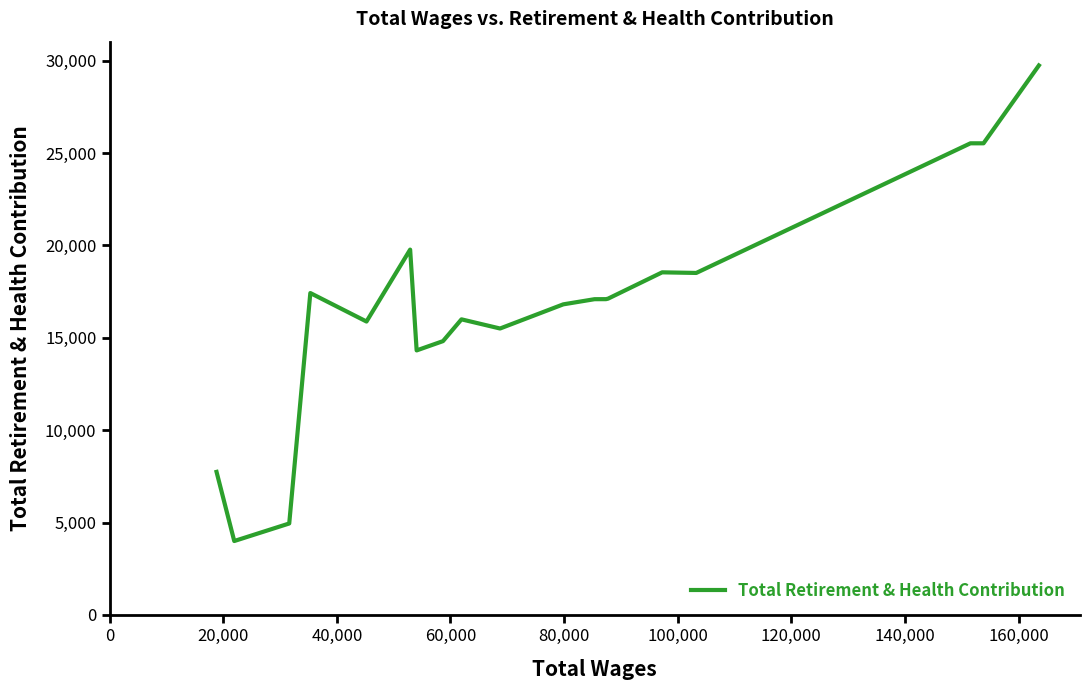

What is the minimum value shown in the chart?

4000